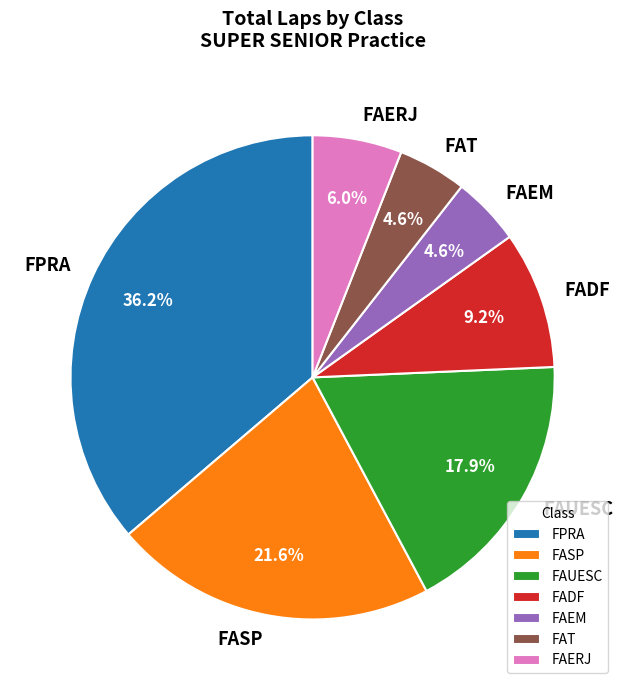

To the nearest percent, what percentage of the pie is FADF?

9%